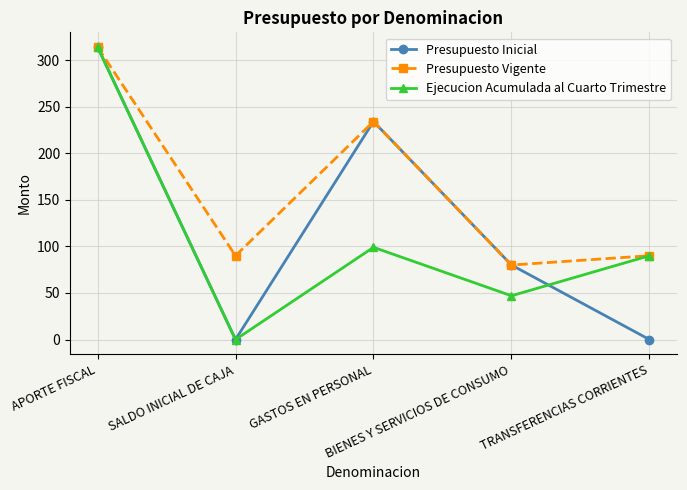

At which label does Presupuesto Vigente reach its peak?

APORTE FISCAL